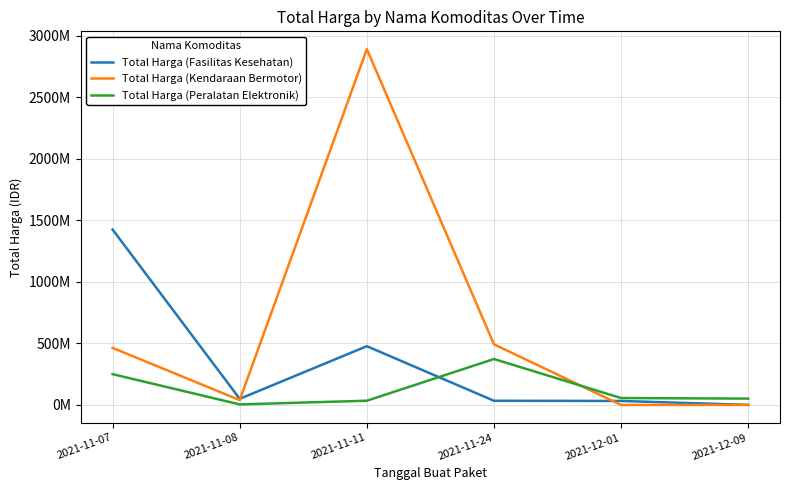

Where does the Total Harga (Kendaraan Bermotor) series first go above 464002100?

2021-11-11